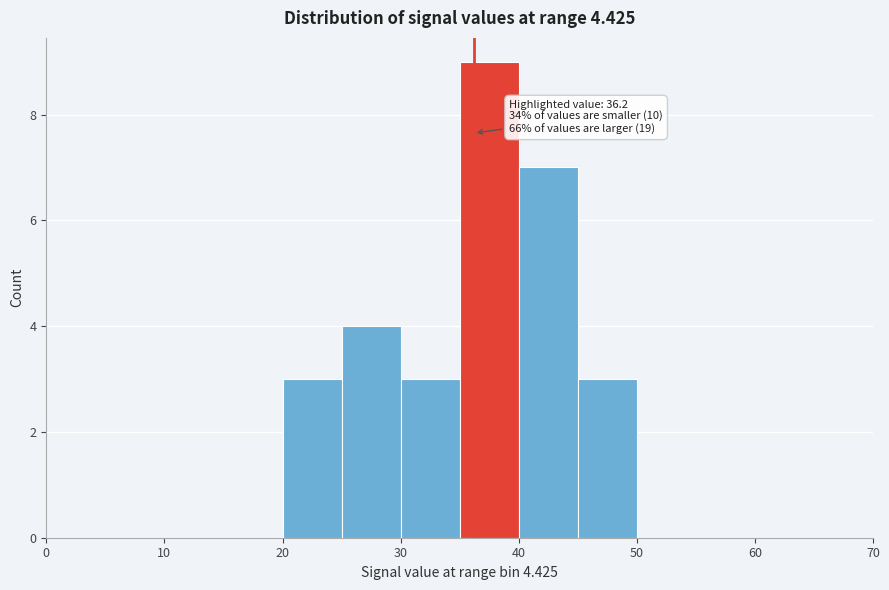

Which range on the x-axis has the tallest bar?

35 to 40